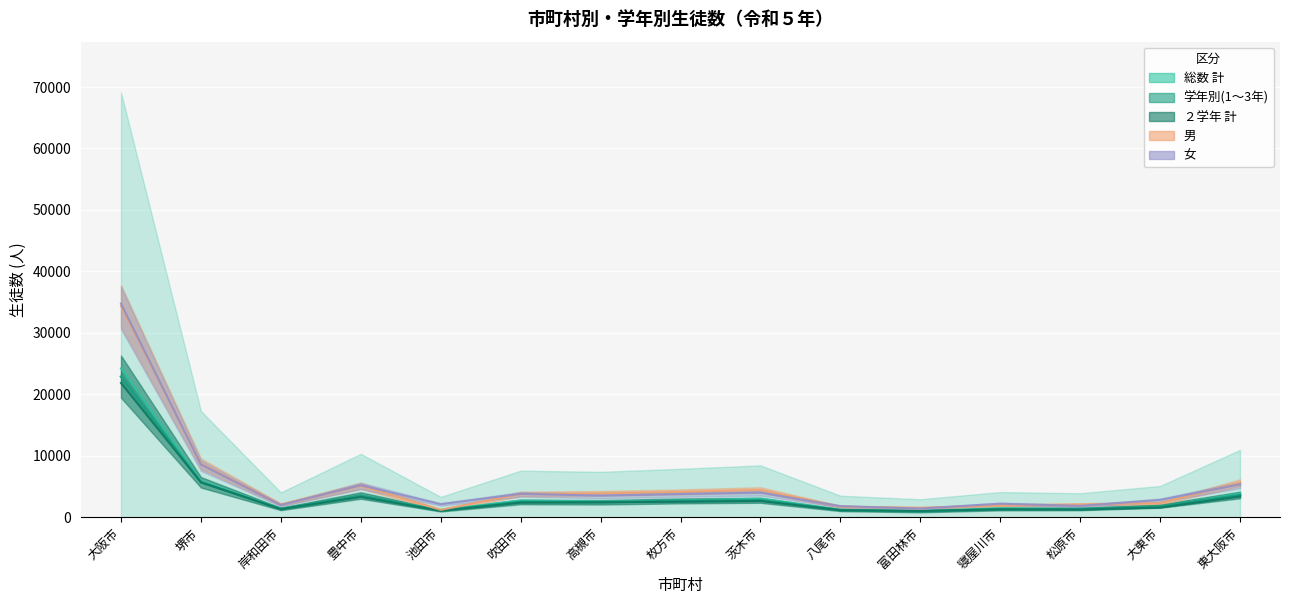

True or false: 男 has more than 2 interior local peaks.

False